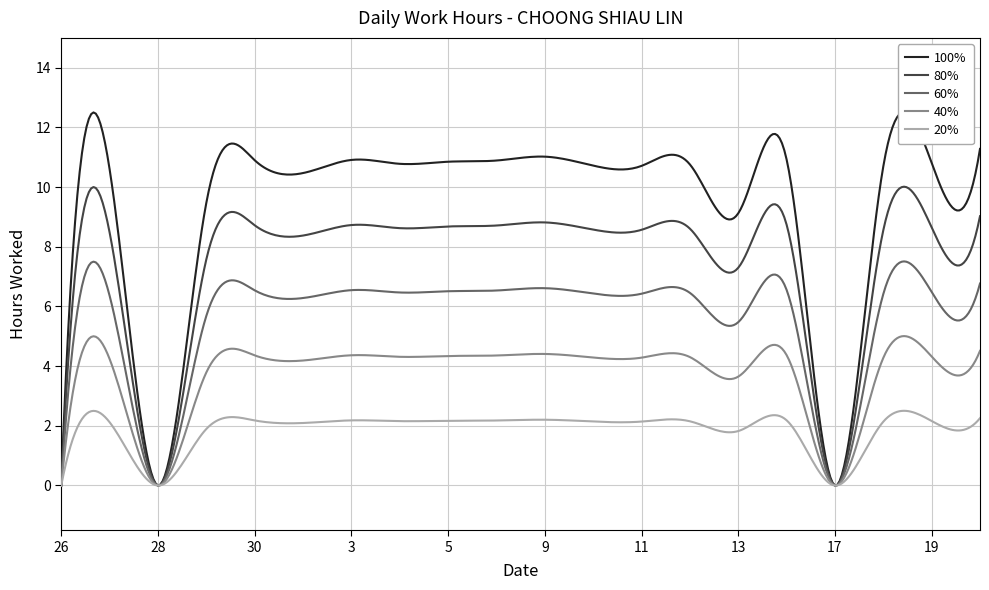

How many interior local valleys (lower than both neighbors) does the data have?

6